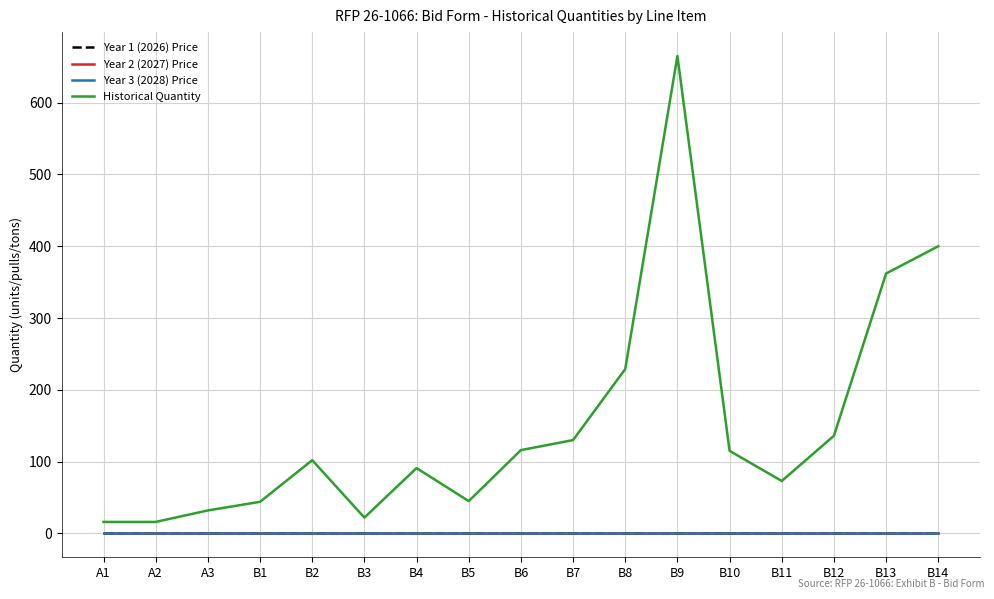

Reading left to right, transcribe all the data shown in this chart.

Year 1 (2026) Price: A1=0	A2=0	A3=0	B1=0	B2=0	B3=0	B4=0	B5=0	B6=0	B7=0	B8=0	B9=0	B10=0	B11=0	B12=0	B13=0	B14=0
Year 2 (2027) Price: A1=0	A2=0	A3=0	B1=0	B2=0	B3=0	B4=0	B5=0	B6=0	B7=0	B8=0	B9=0	B10=0	B11=0	B12=0	B13=0	B14=0
Year 3 (2028) Price: A1=0	A2=0	A3=0	B1=0	B2=0	B3=0	B4=0	B5=0	B6=0	B7=0	B8=0	B9=0	B10=0	B11=0	B12=0	B13=0	B14=0
Historical Quantity: A1=16	A2=16	A3=32	B1=44	B2=102	B3=22	B4=91	B5=45	B6=116	B7=130	B8=229	B9=665	B10=115	B11=73	B12=136	B13=362	B14=400